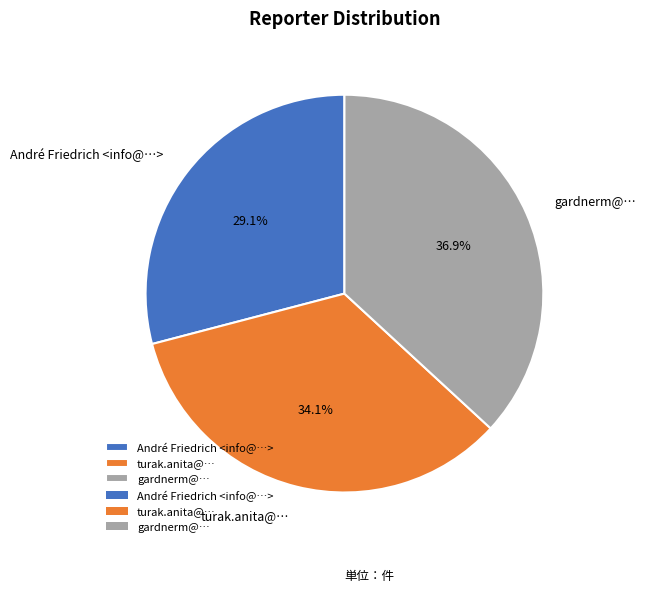

Is it true that gardnerm@… is 44% of the pie?

False